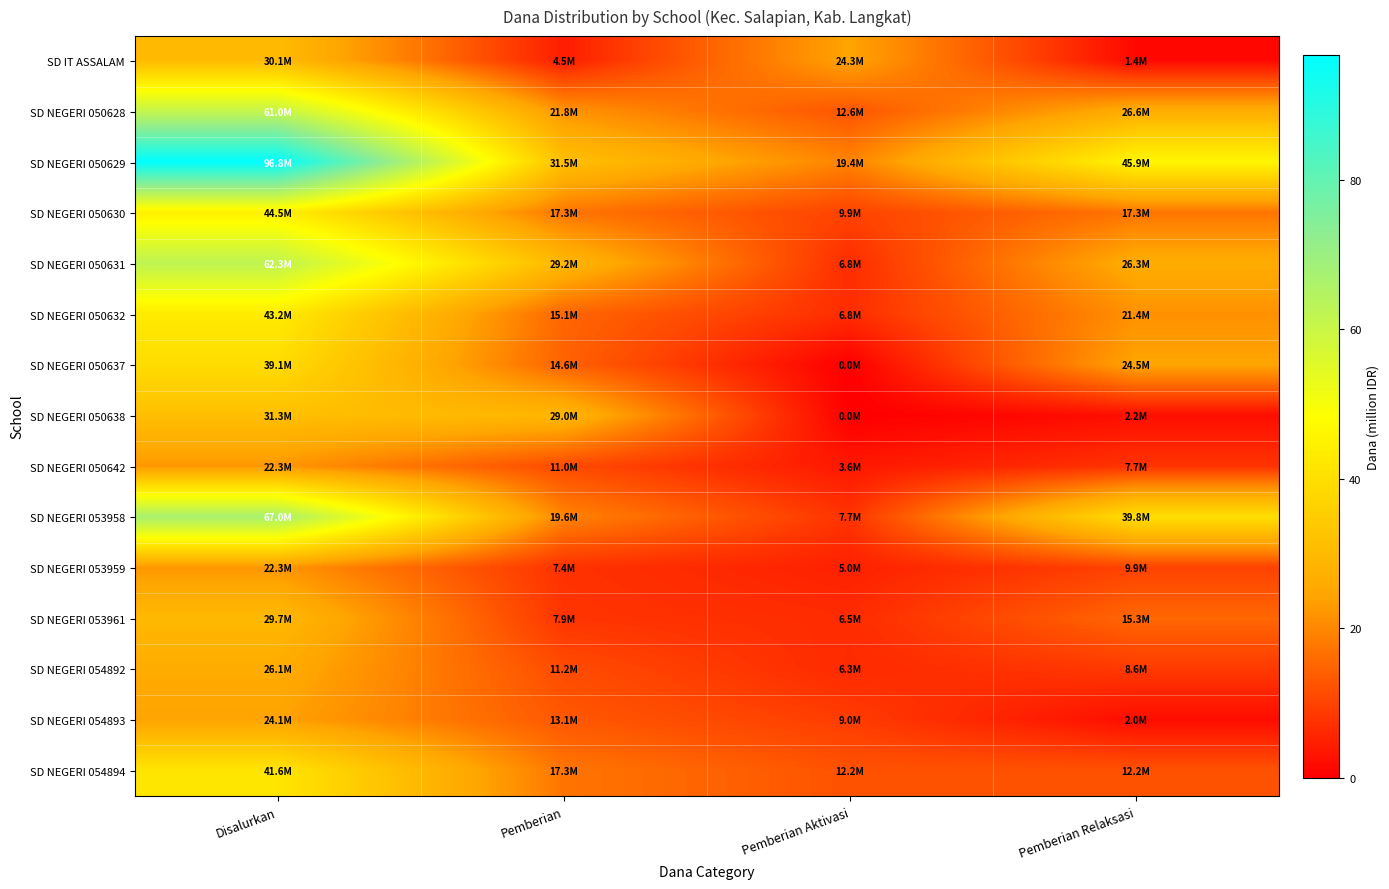

Which series has the largest total across all categories?

SD NEGERI 050629